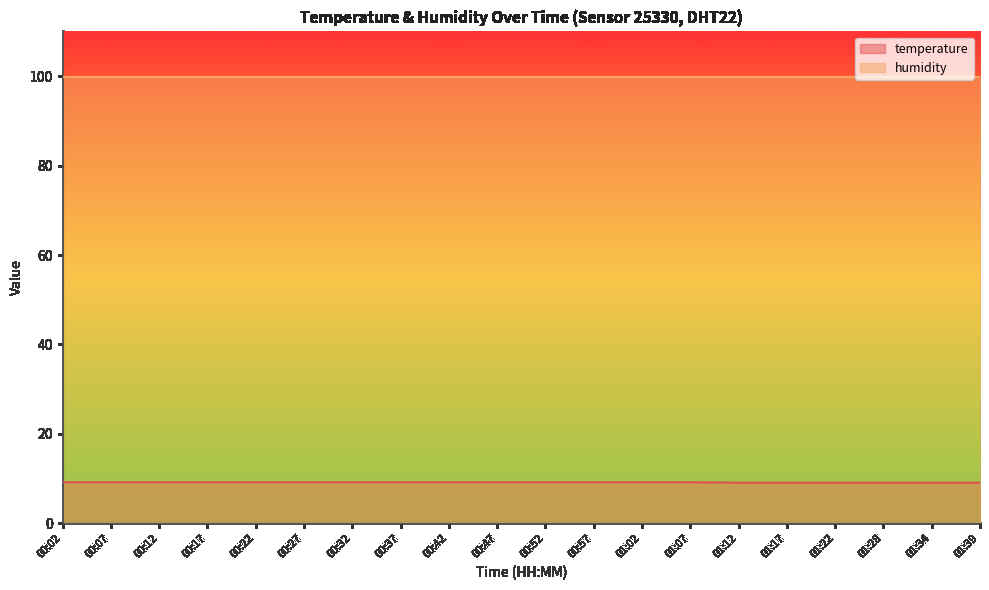

What is the ratio of the value at 00:57 to the value at 00:32?

1.0